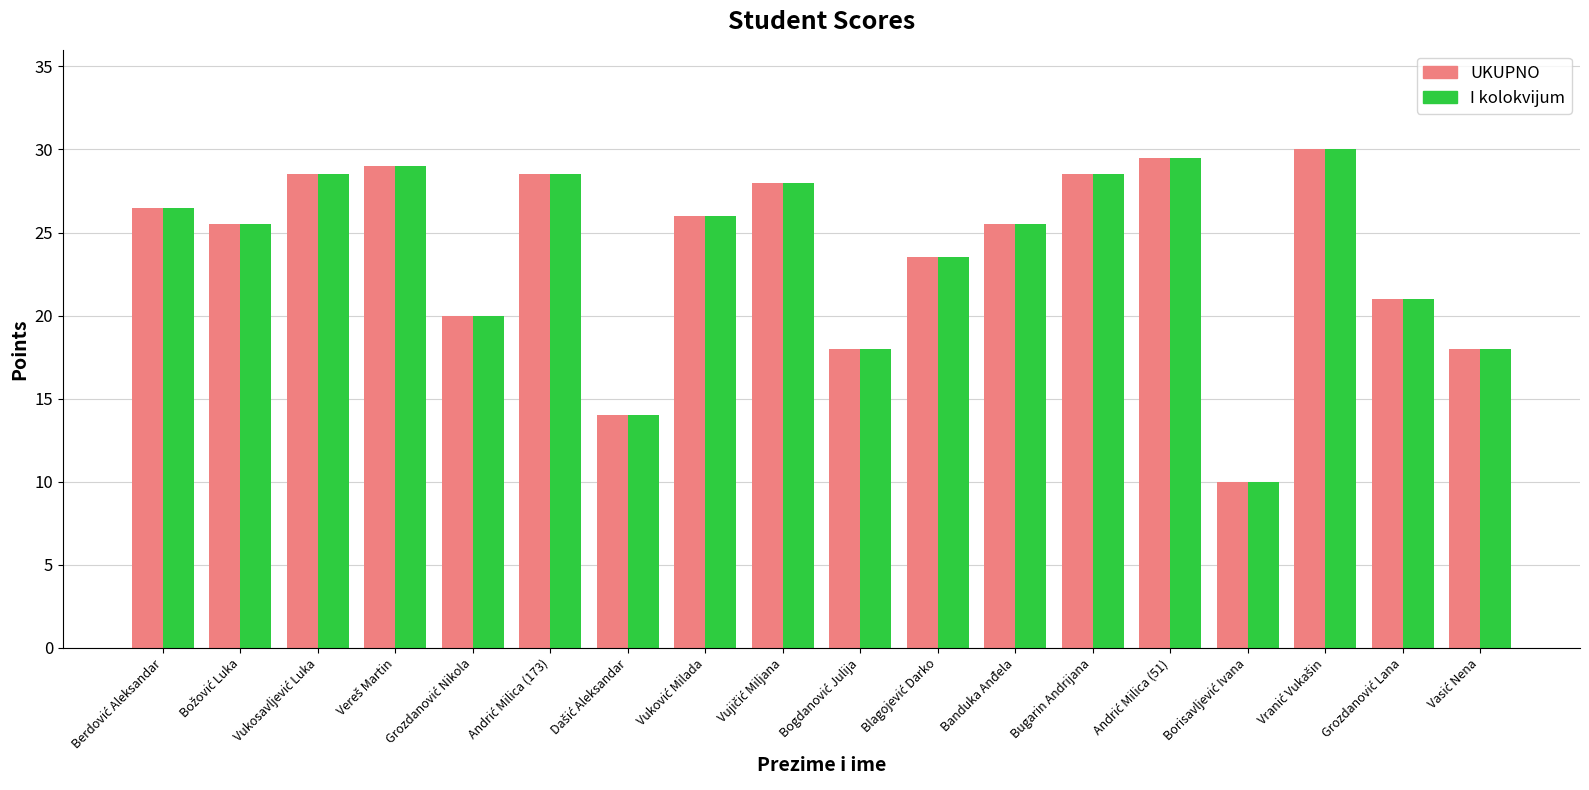

What is the average value of the UKUPNO series?

23.9